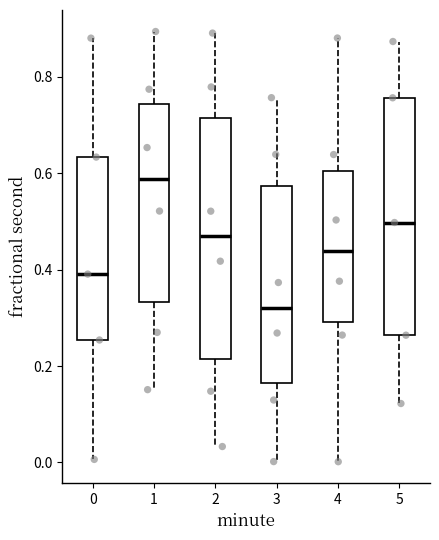

Reading left to right, transcribe this box plot: for each box, give where its median line is, the range the box spans, and where its two whiskers end, as read against the y-axis. The values are not printed on the chart, so give them approximately, as read against the axis.

0: median 0.40, box 0.26 to 0.64, whiskers 0.00 to 0.88
1: median 0.58, box 0.34 to 0.74, whiskers 0.16 to 0.90
2: median 0.46, box 0.22 to 0.72, whiskers 0.04 to 0.90
3: median 0.32, box 0.16 to 0.58, whiskers 0.00 to 0.76
4: median 0.44, box 0.30 to 0.60, whiskers 0.00 to 0.88
5: median 0.50, box 0.26 to 0.76, whiskers 0.12 to 0.88